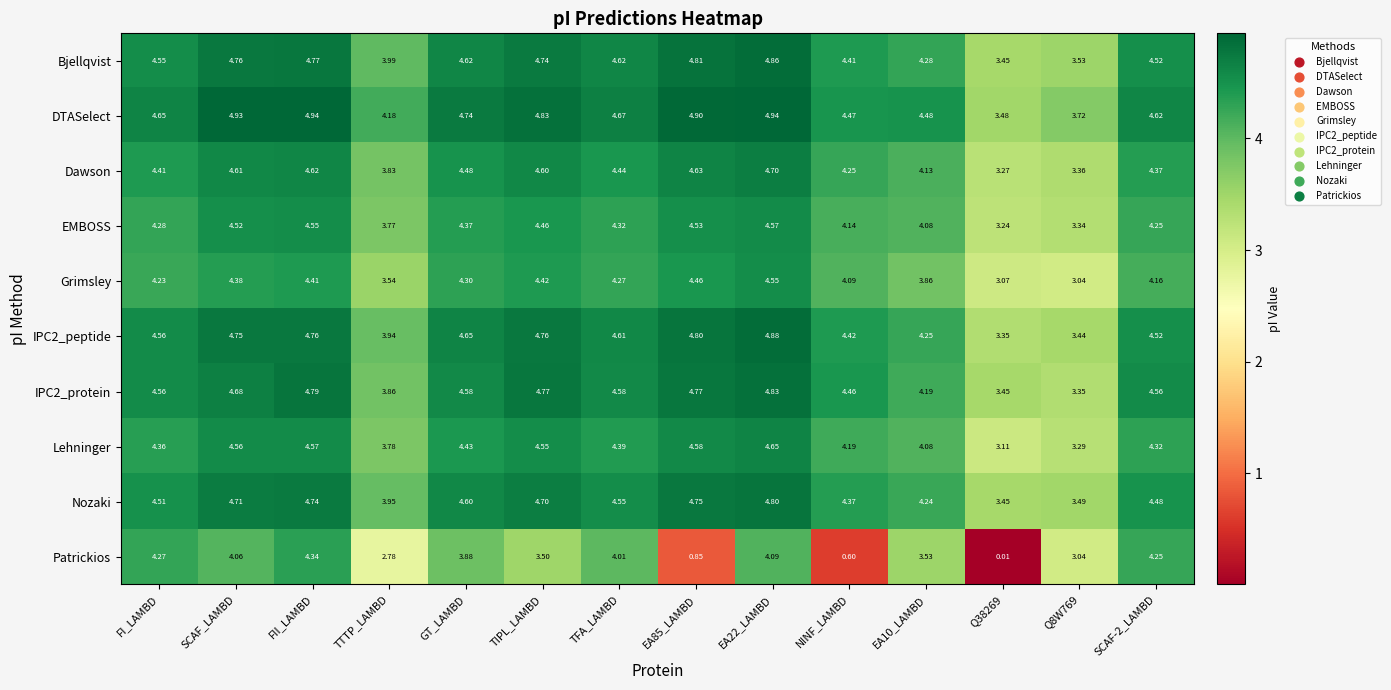

Which series has the largest range (max minus min)?

Patrickios